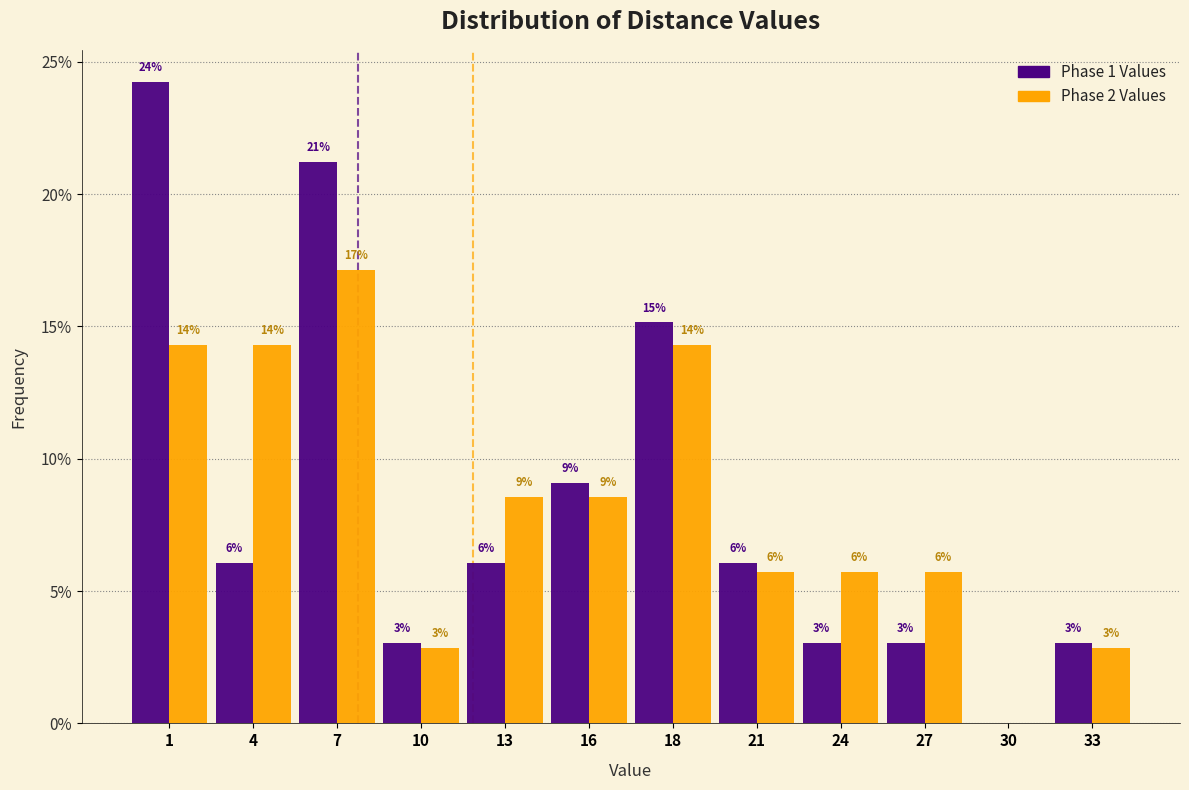

Are the bars grouped side by side (vs. stacked)?

Yes